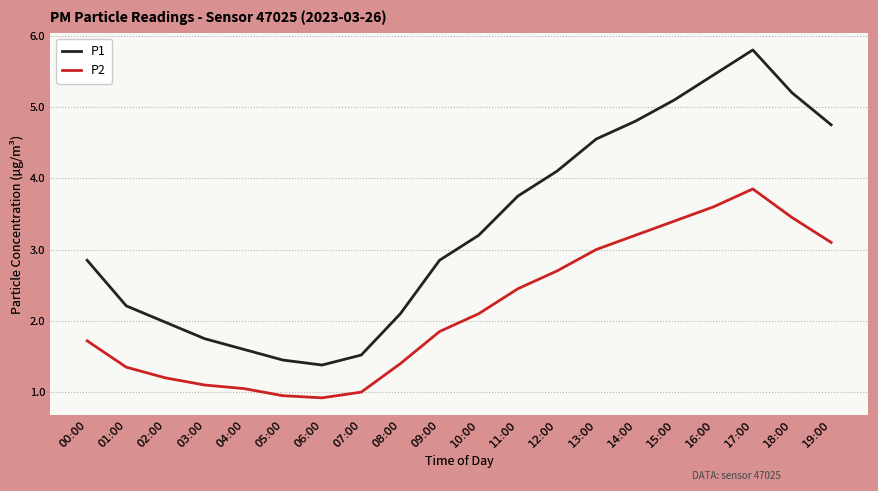

True or false: P1 and P2 intersect in this chart.

False